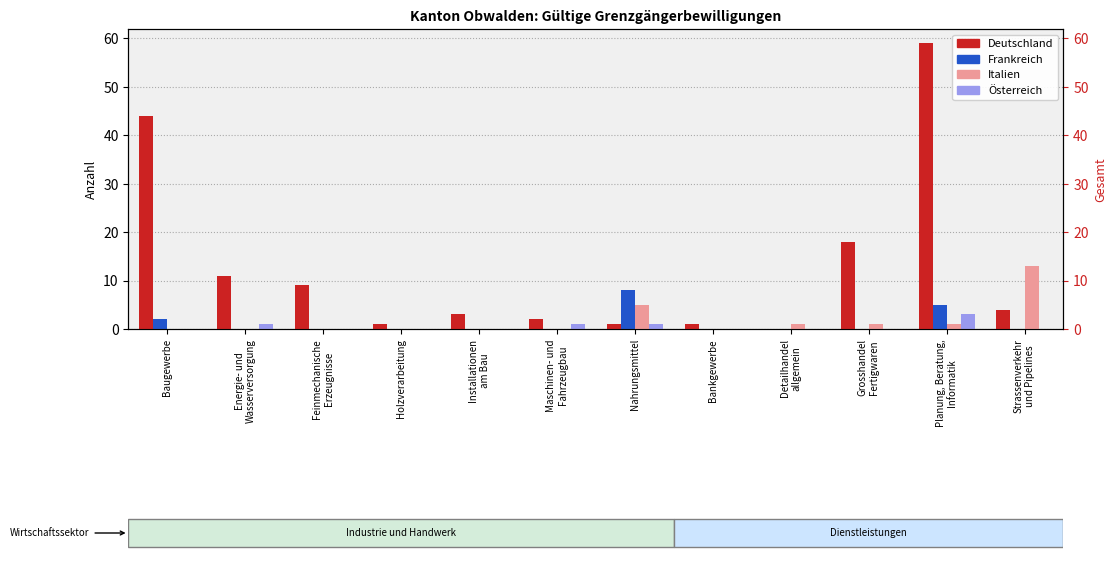

At which label does Österreich reach its minimum?

Baugewerbe